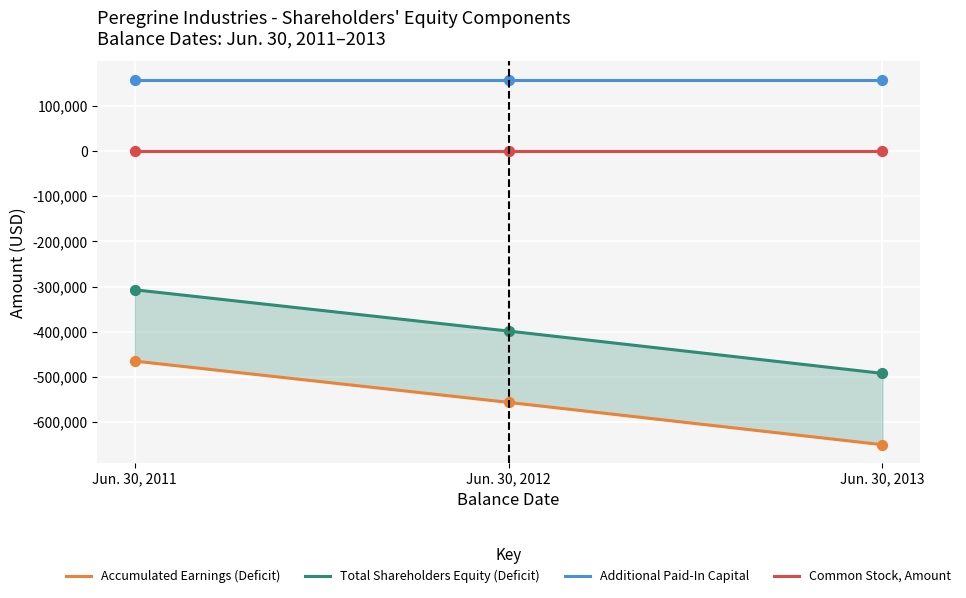

At which category is the sum across all series the highest?

Jun. 30, 2011